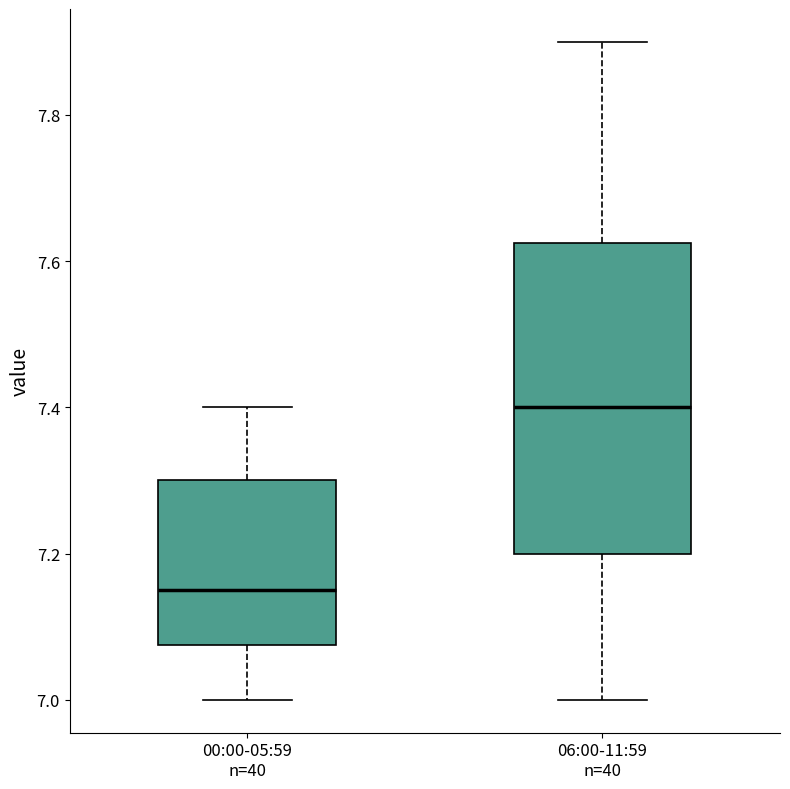

Which box's median line is the highest?

06:00-11:59 n=40